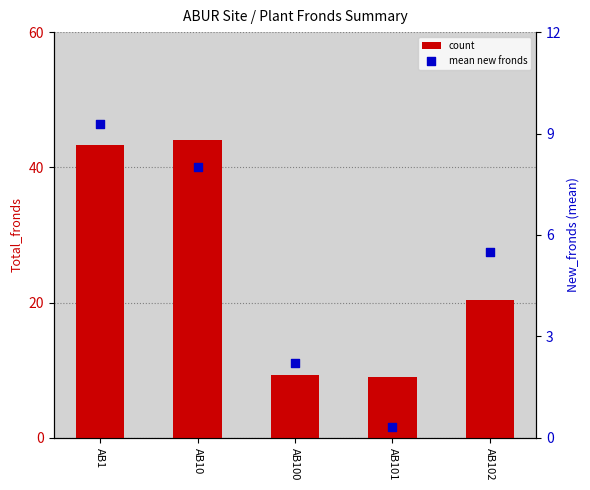

At how many categories does at least one series exceed 21?

2